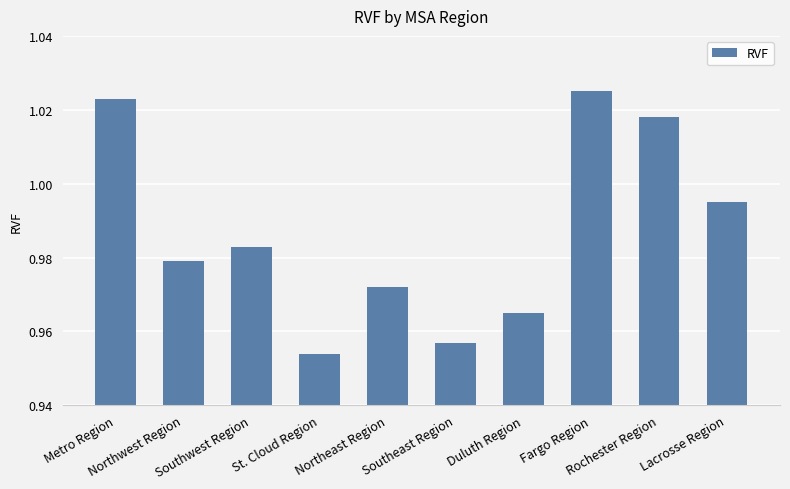

Which label corresponds to the smallest value in the chart?

St. Cloud Region